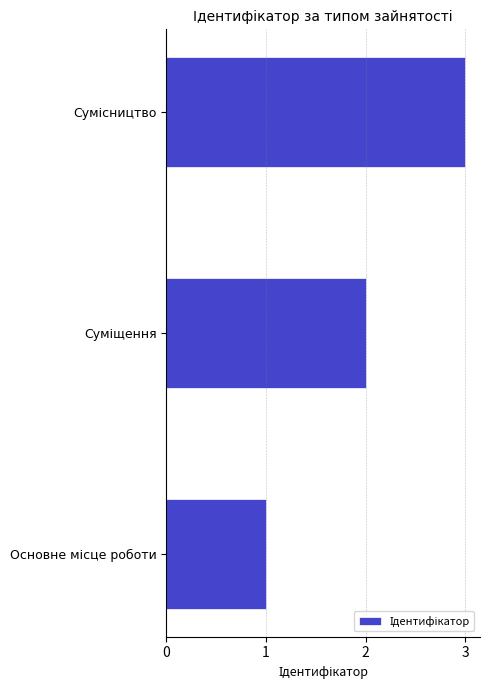

What is the sum of all values?

6